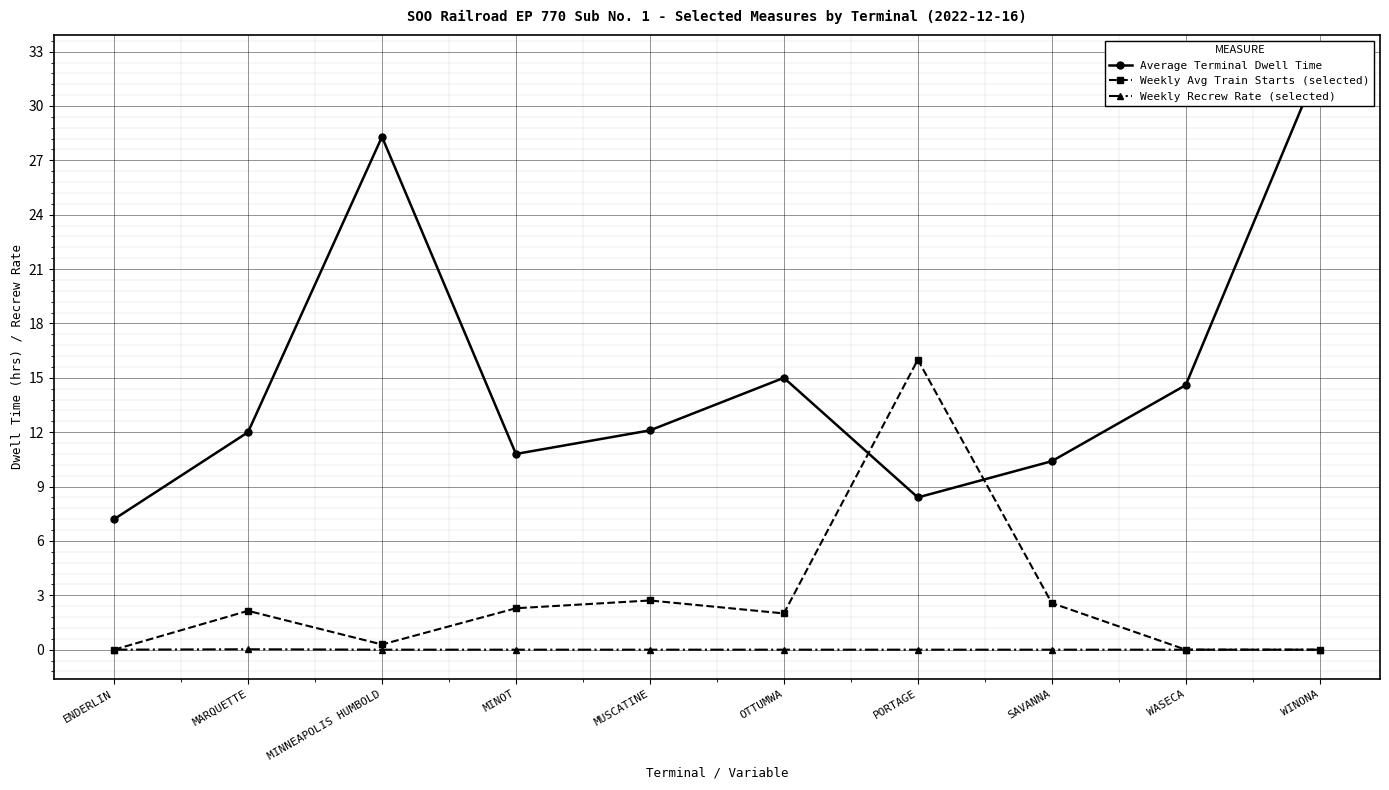

Reading left to right, what are all the values shown in this chart?

Average Terminal Dwell Time: 7.2	12.0	28.3	10.8	12.1	15.0	8.4	10.4	14.6	32.3
Weekly Avg Train Starts (selected): 0.0	2.1	0.3	2.3	2.7	2.0	16.0	2.6	0.0	0.0
Weekly Recrew Rate (selected): 0.0	0.0	0.0	0.0	0.0	0.0	0.0	0.0	0.0	0.0